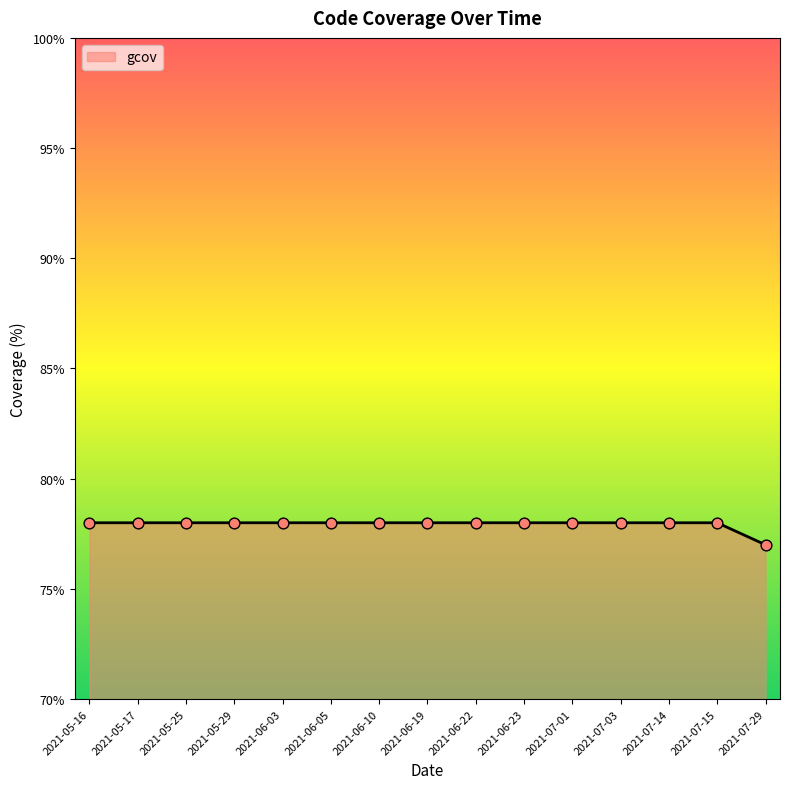

Approximately how many times larger is the value at 2021-05-29 compared to 2021-06-23?

1.0